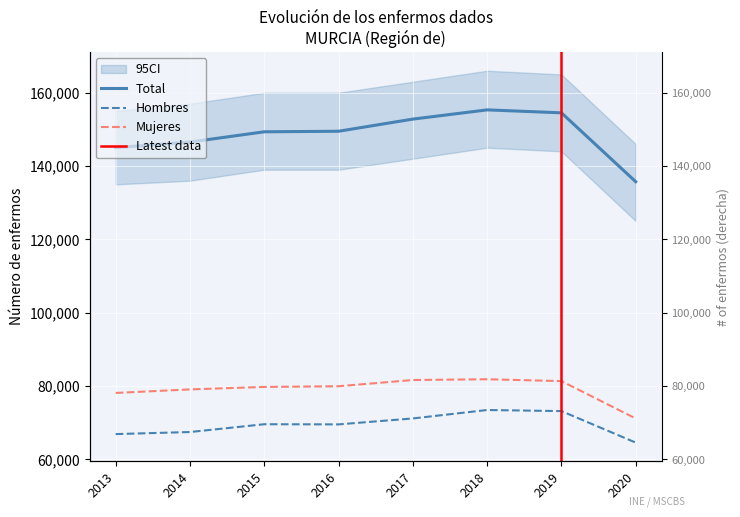

What is the minimum value for Hombres?

64577